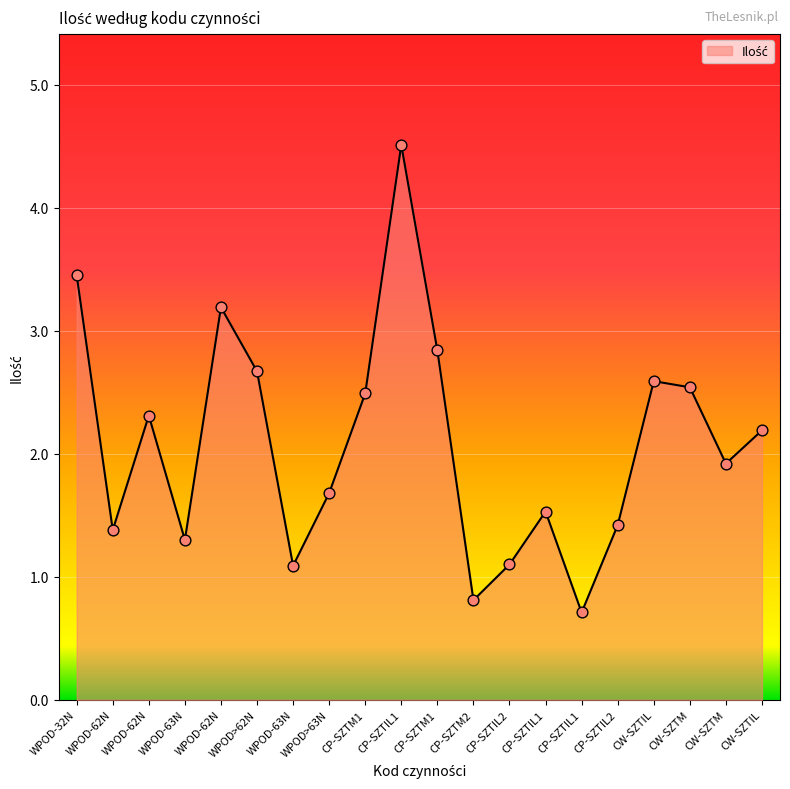

Does the chart have visible grid lines?

Yes